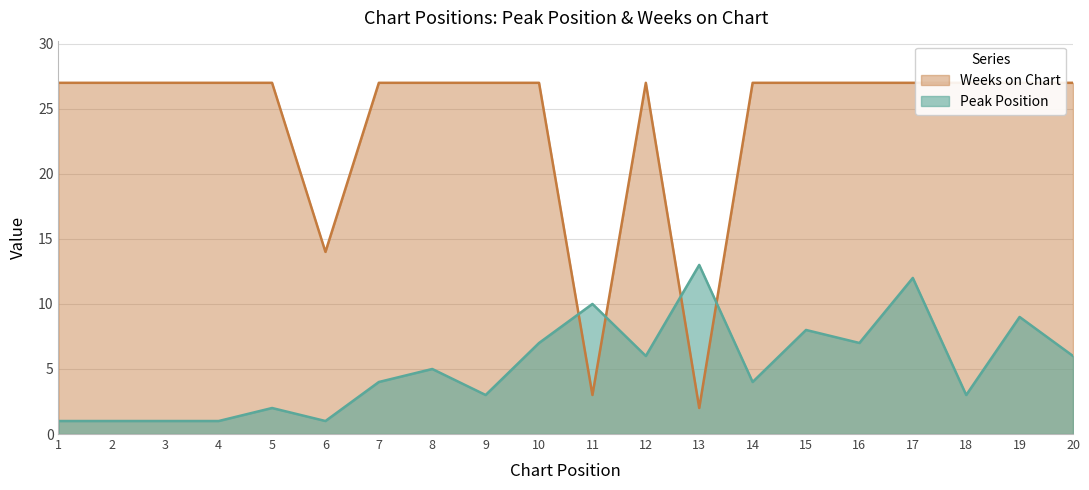

What is the maximum value shown in the chart?

27